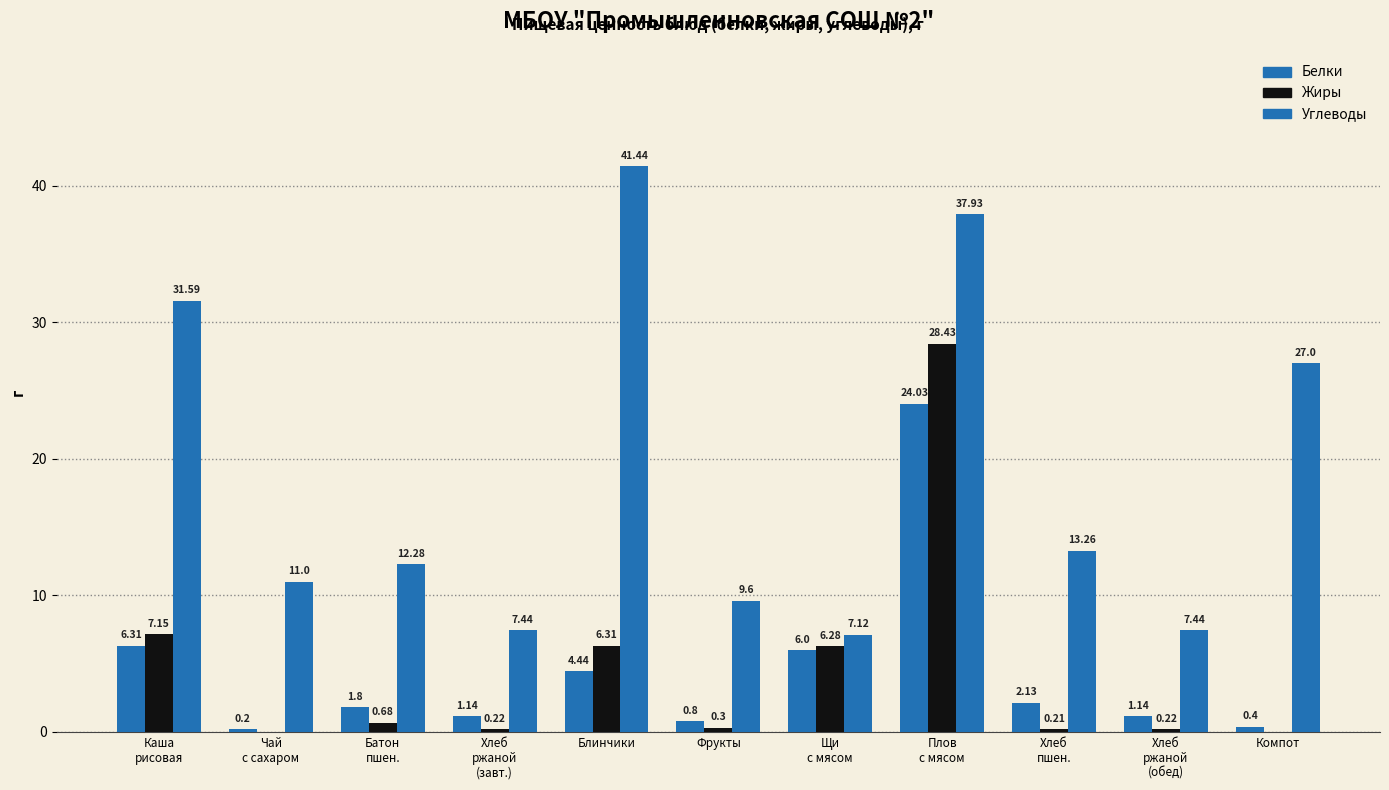

How many categories are shown in the chart?

11